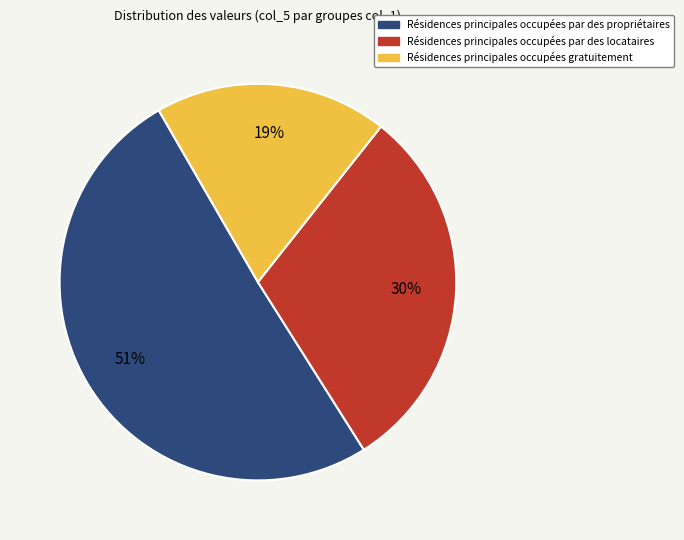

Count the number of slices in the pie.

3